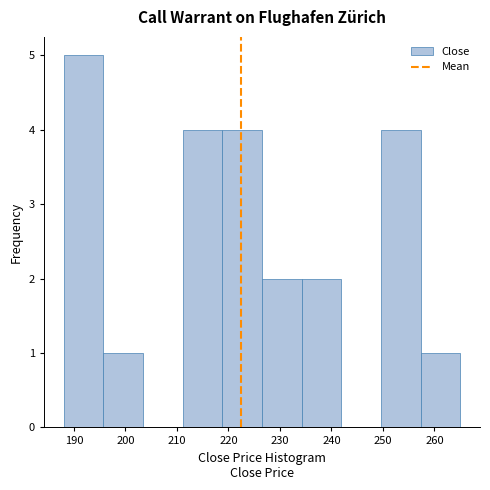

Which range on the x-axis has the tallest bar?

188.0 to 195.7